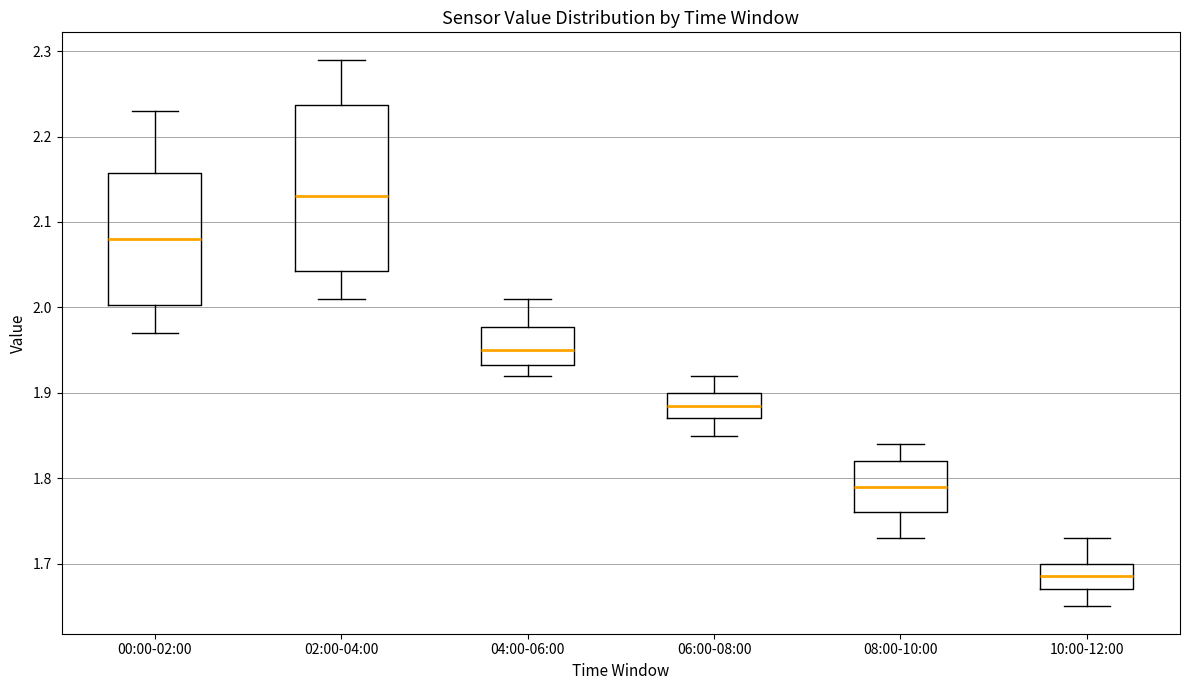

Where is the upper edge of the box for 10:00-12:00 on the y-axis? The values are not printed on the chart, so give them approximately, as read against the axis.

1.70